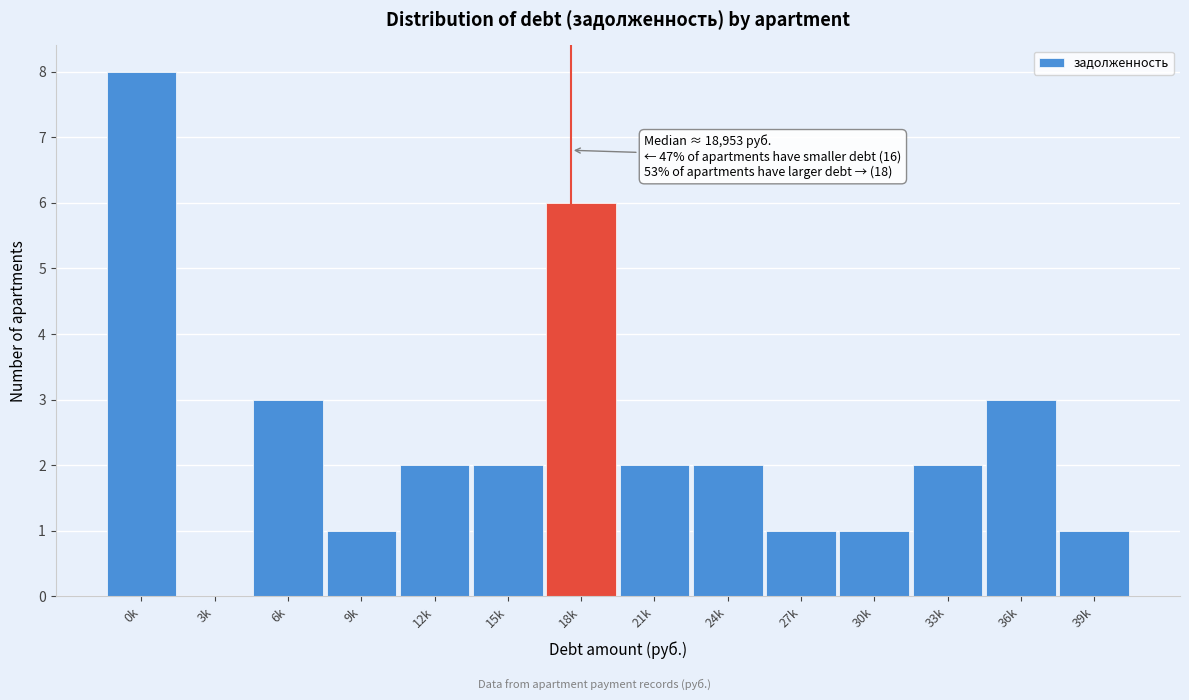

Reading left to right, what are all the values shown in this chart?

0k=8	3k=0	6k=3	9k=1	12k=2	15k=2	18k=6	21k=2	24k=2	27k=1	30k=1	33k=2	36k=3	39k=1